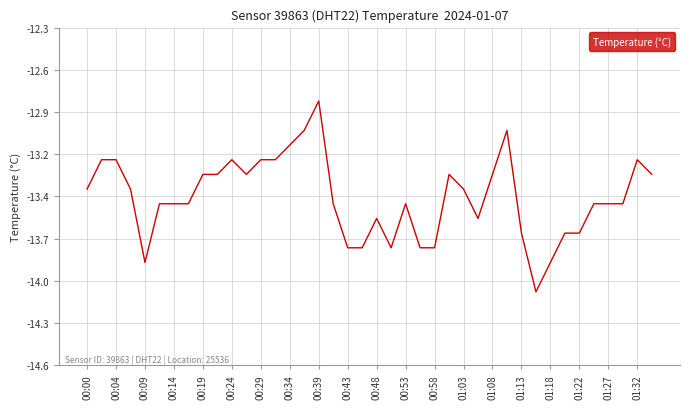

Does the chart have visible grid lines?

Yes